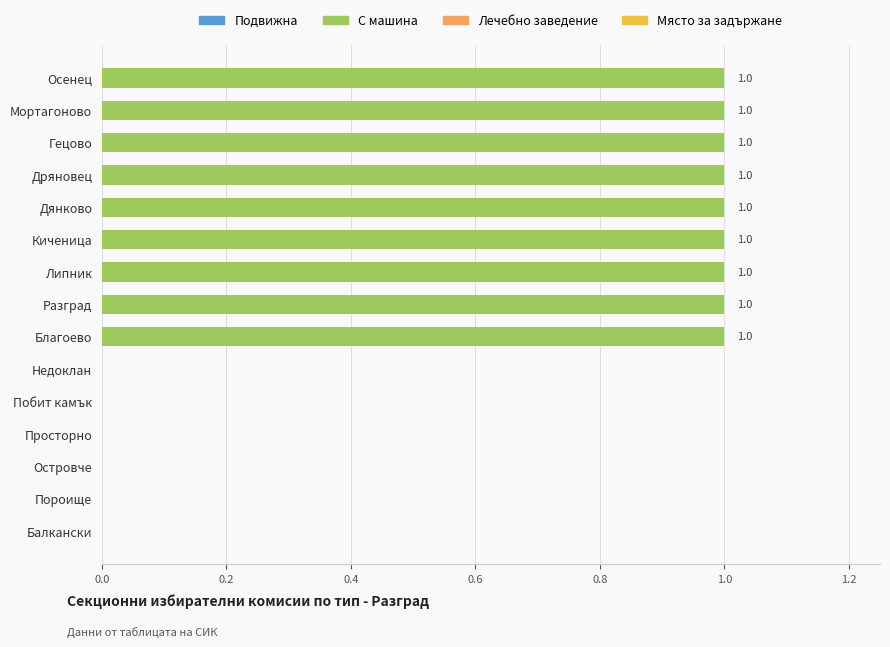

Reading bottom to top, what are all the values shown in this chart?

Балкански=0	Пороище=0	Островче=0	Просторно=0	Побит камък=0	Недоклан=0	Благоево=1	Разград=1	Липник=1	Киченица=1	Дянково=1	Дряновец=1	Гецово=1	Мортагоново=1	Осенец=1